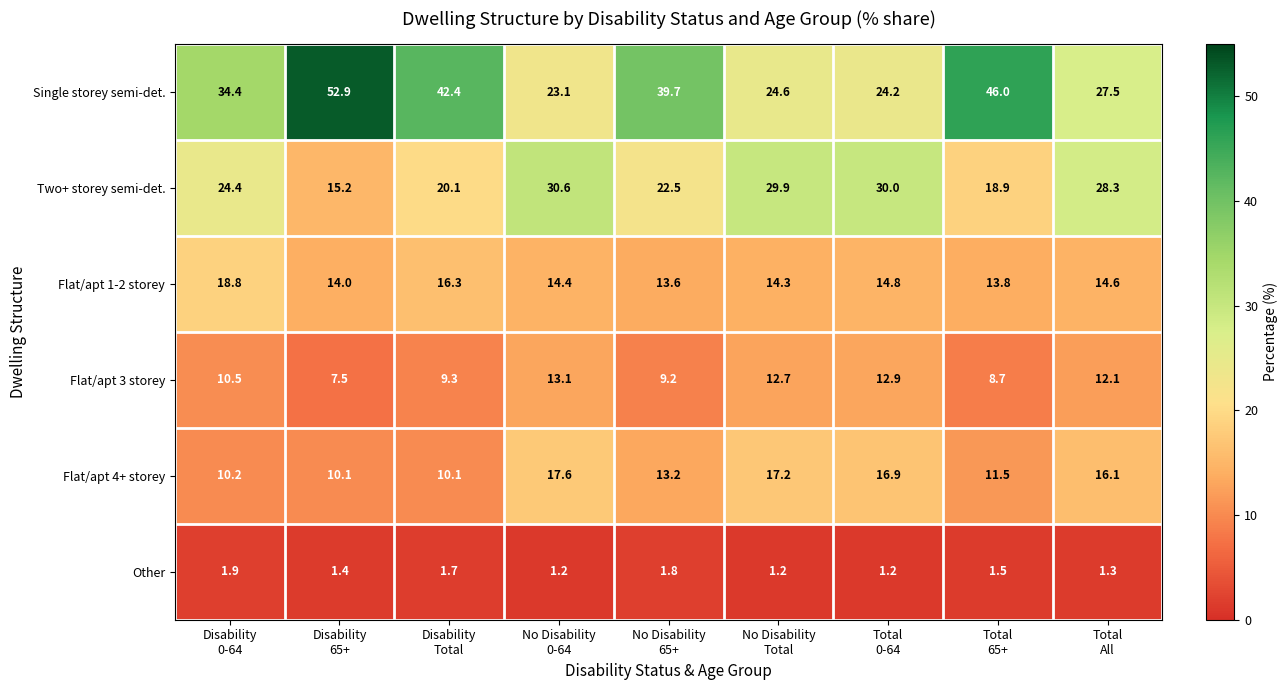

At which category does the chart reach its peak across all series?

Disability
65+